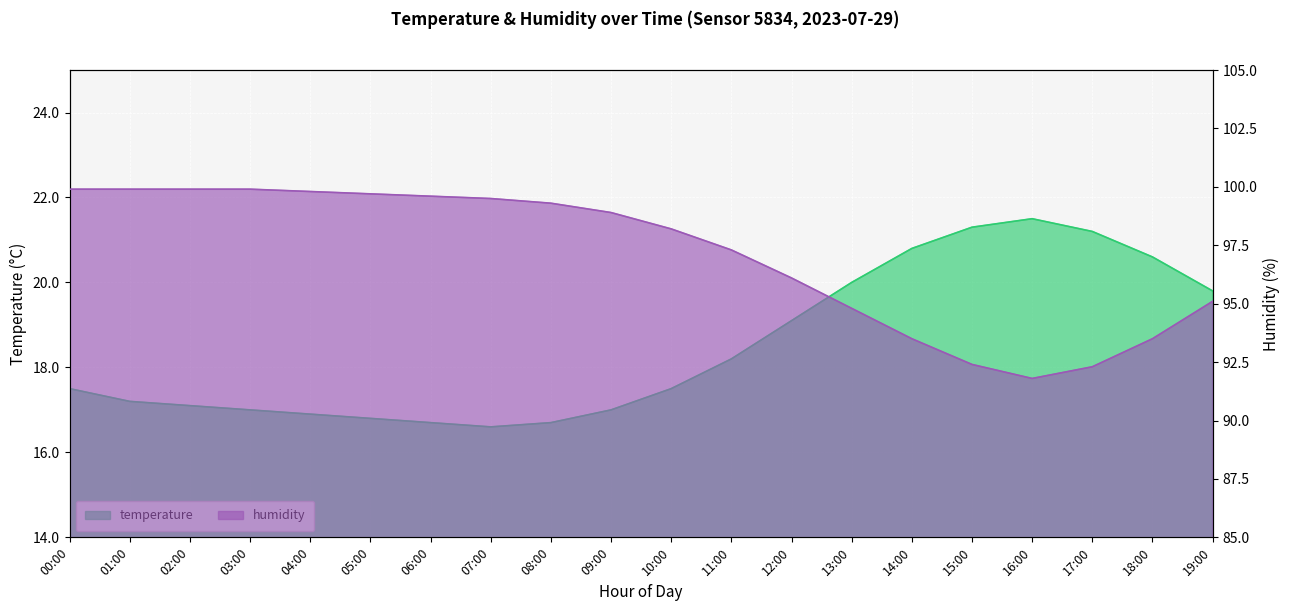

Read the humidity value at 03:00.

99.9